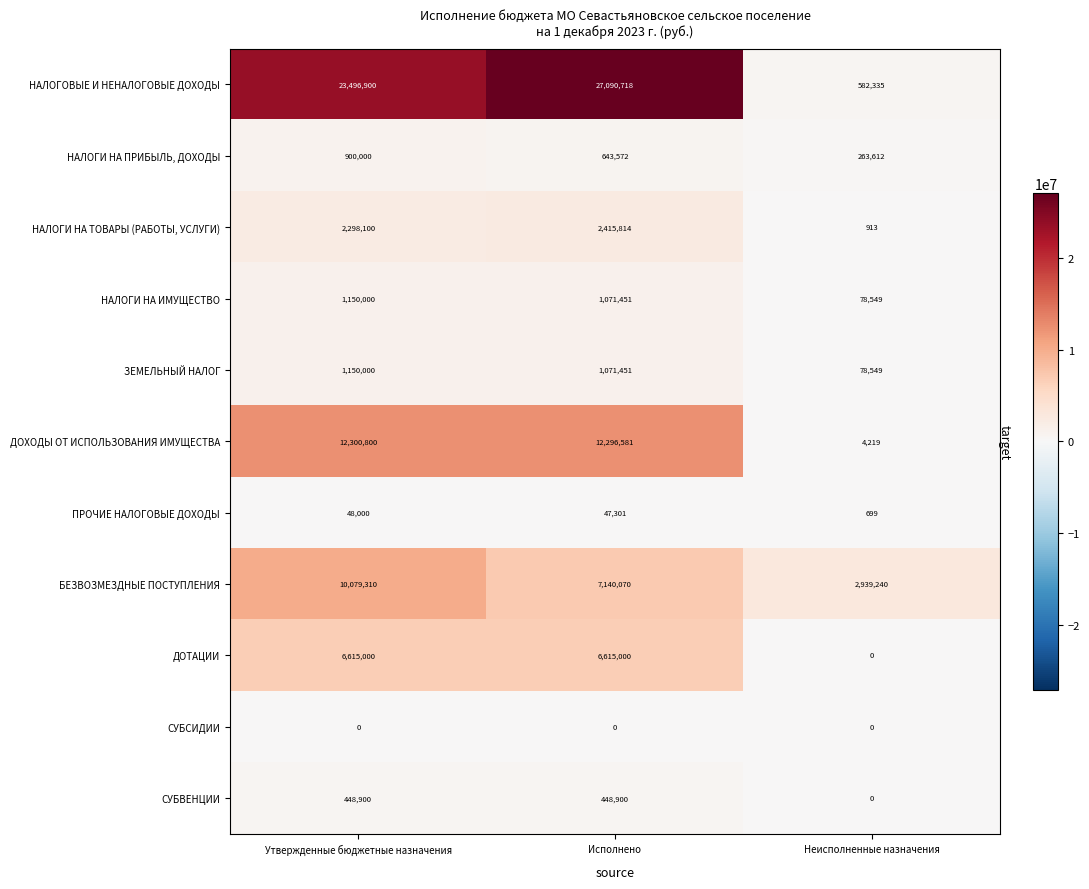

What is the sum of all НАЛОГИ НА ИМУЩЕСТВО values?

2300000